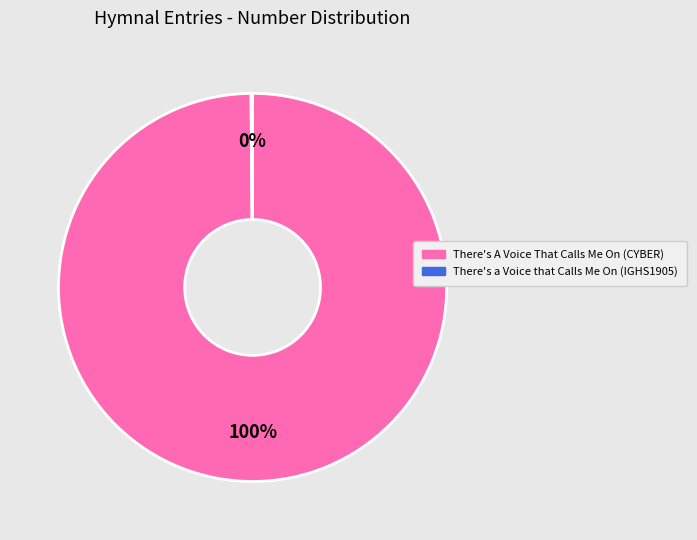

What is the largest slice in the pie chart?

There's A Voice That Calls Me On (CYBER)